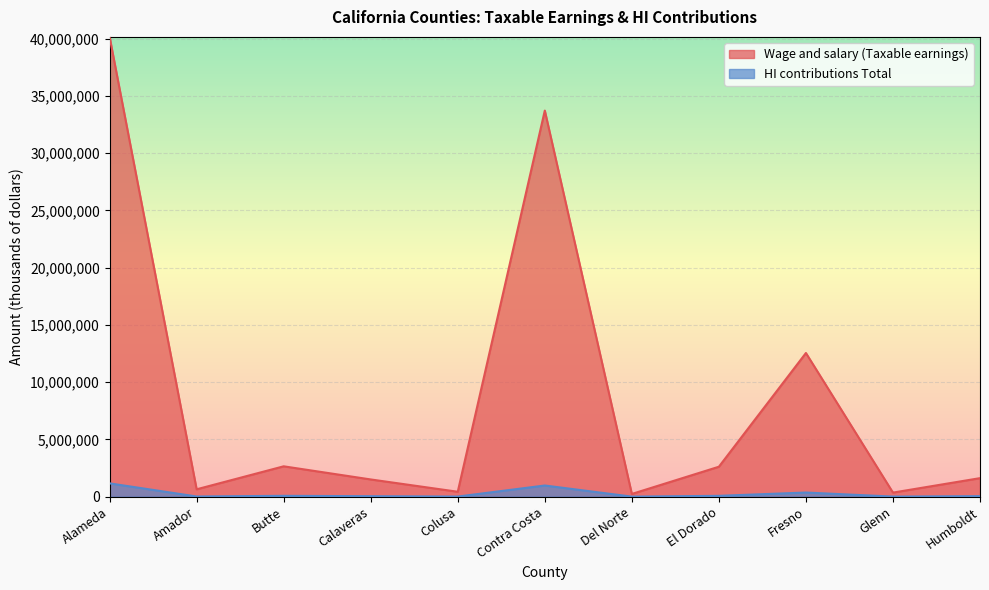

Reading right to left, list all the values displayed in this chart.

Wage and salary (Taxable earnings): Humboldt=1620129	Glenn=357805	Fresno=12545605	El Dorado=2616299	Del Norte=240547	Contra Costa=33710750	Colusa=431449	Calaveras=1506280	Butte=2652366	Amador=646214	Alameda=40144849
HI contributions Total: Humboldt=46984	Glenn=10376	Fresno=363823	El Dorado=75873	Del Norte=6976	Contra Costa=977612	Colusa=12512	Calaveras=43682	Butte=76919	Amador=18740	Alameda=1164201